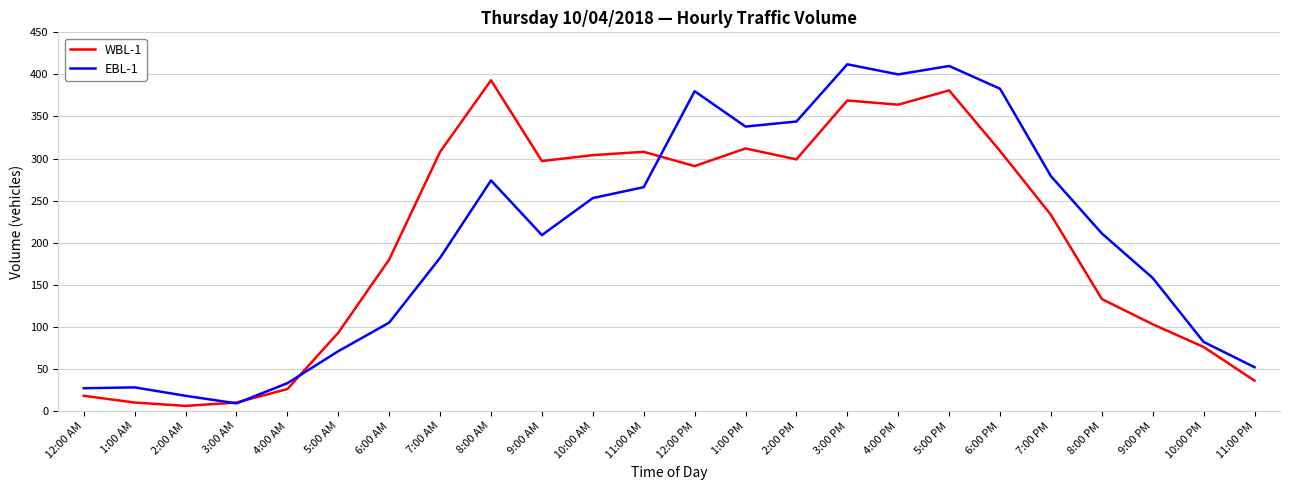

What is the highest value of the EBL-1 series?

412